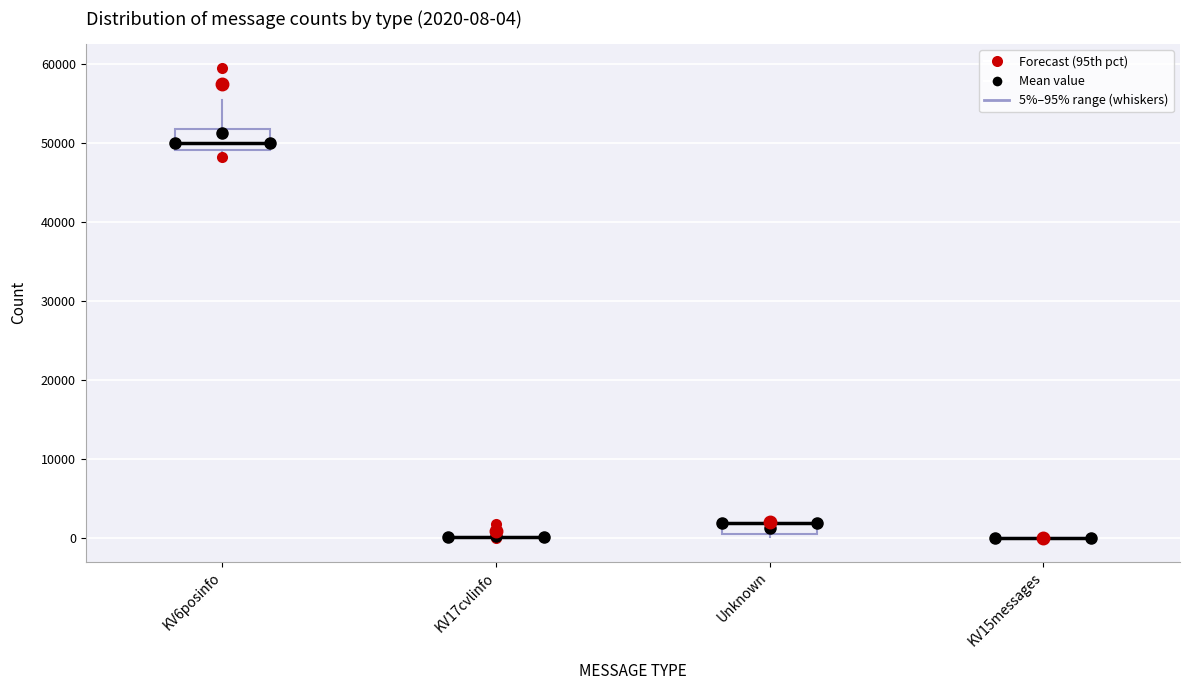

Comparing the boxes themselves (not the whiskers), which one is the tallest?

KV6posinfo